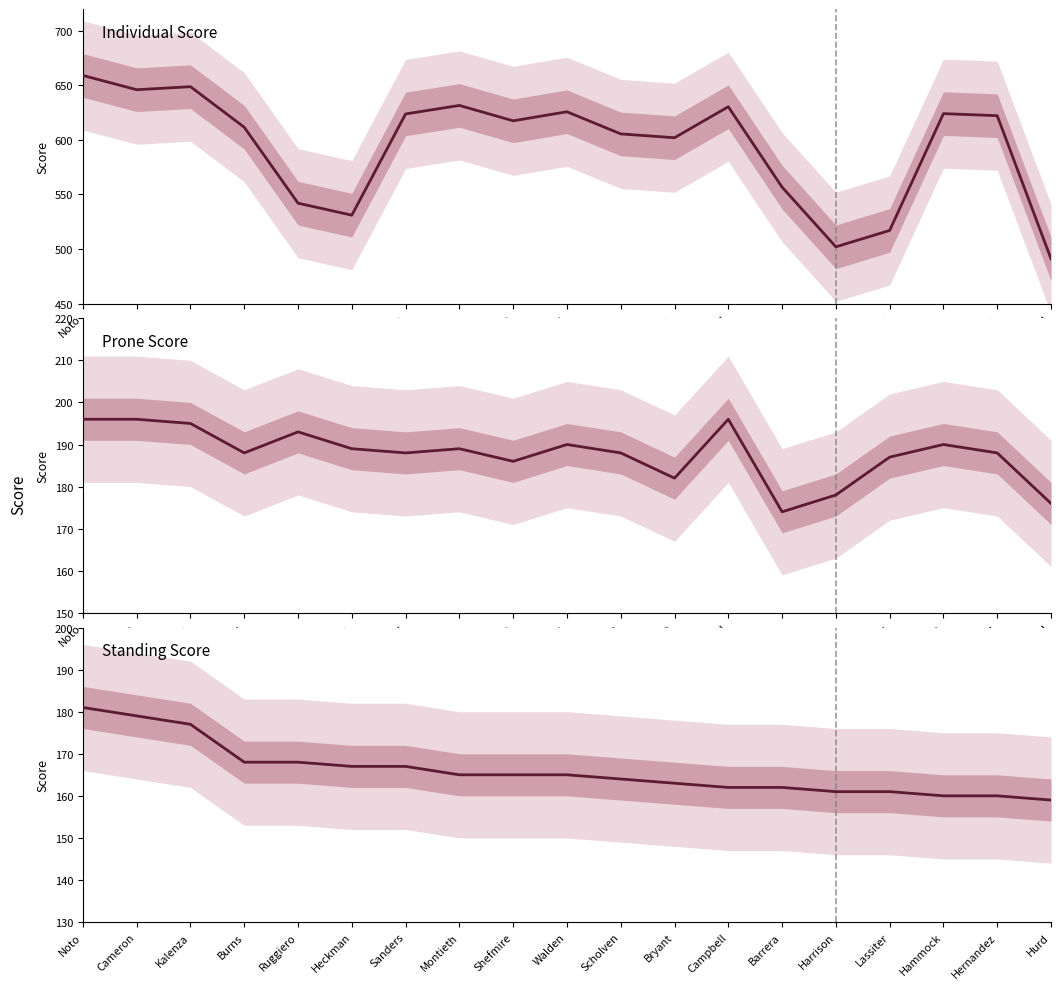

What is the lowest value of the Individual Score series?

491.0